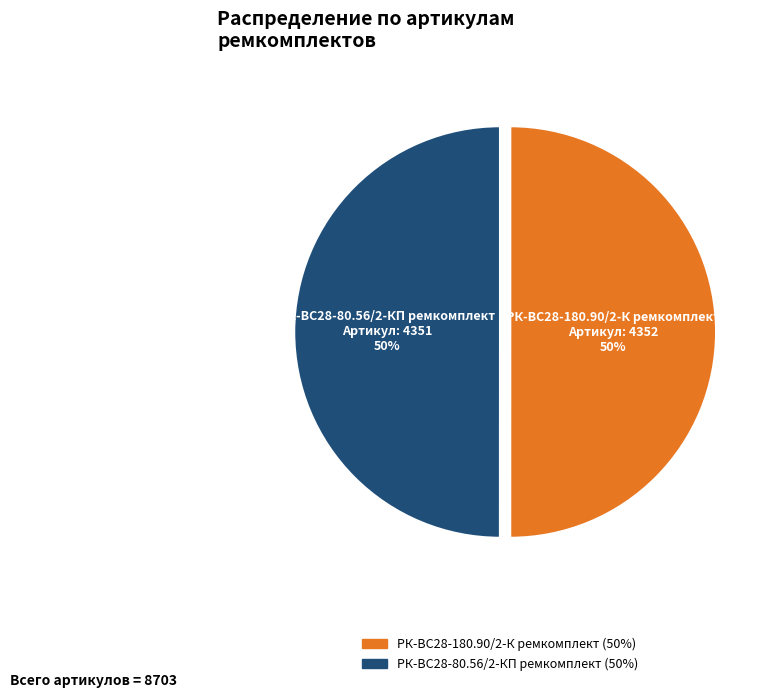

Count the number of slices in the pie.

2